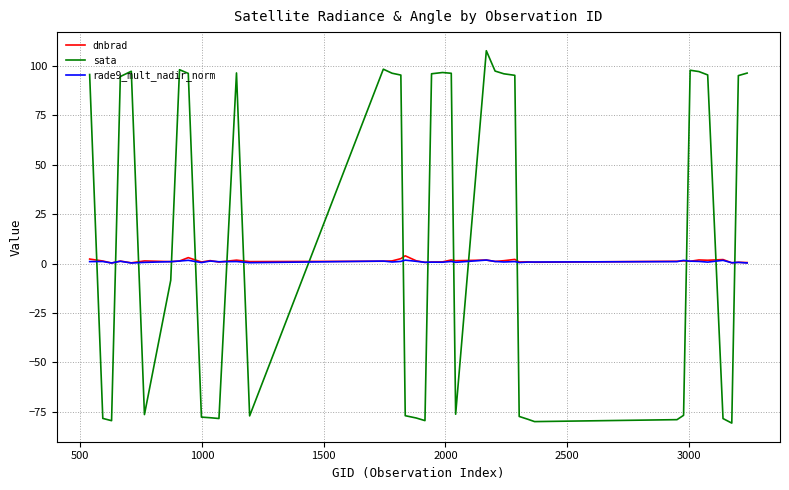

What are all the series names shown in the legend?

dnbrad, sata, rade9_mult_nadir_norm